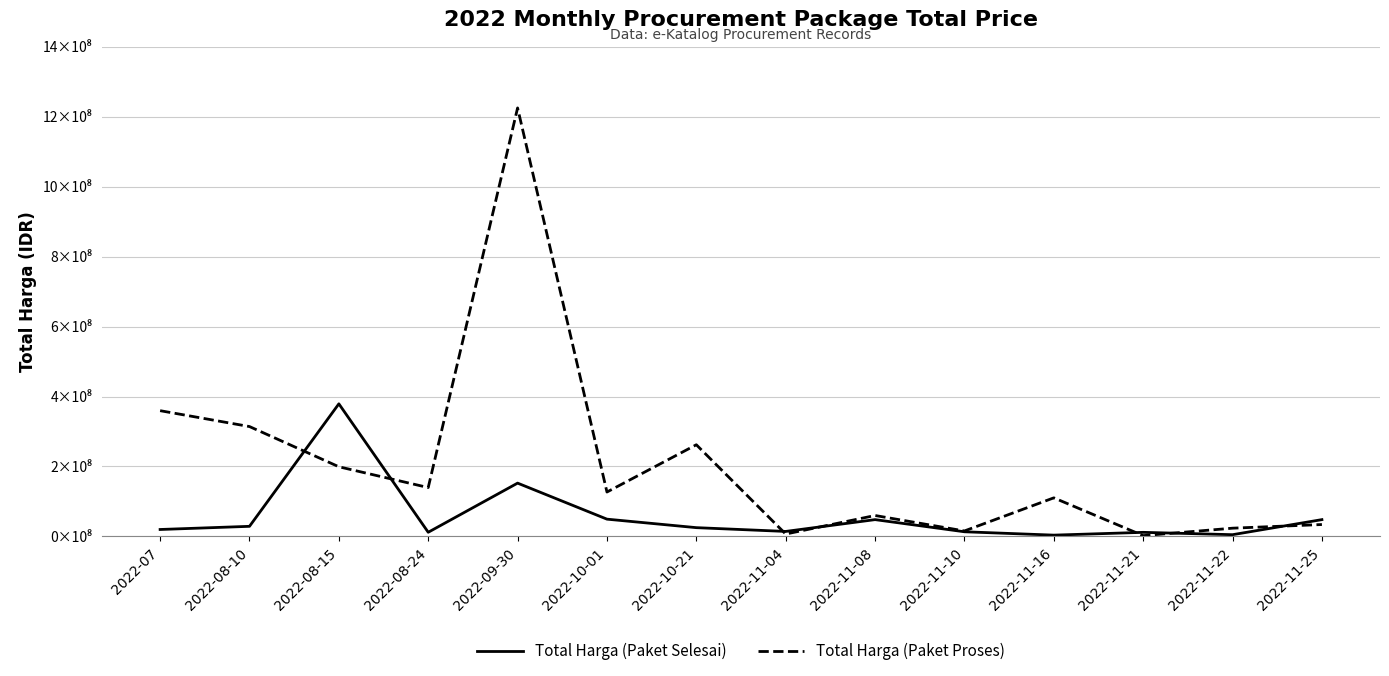

Rank the series by their maximum value, from highest to lowest.

Total Harga (Paket Proses), Total Harga (Paket Selesai)